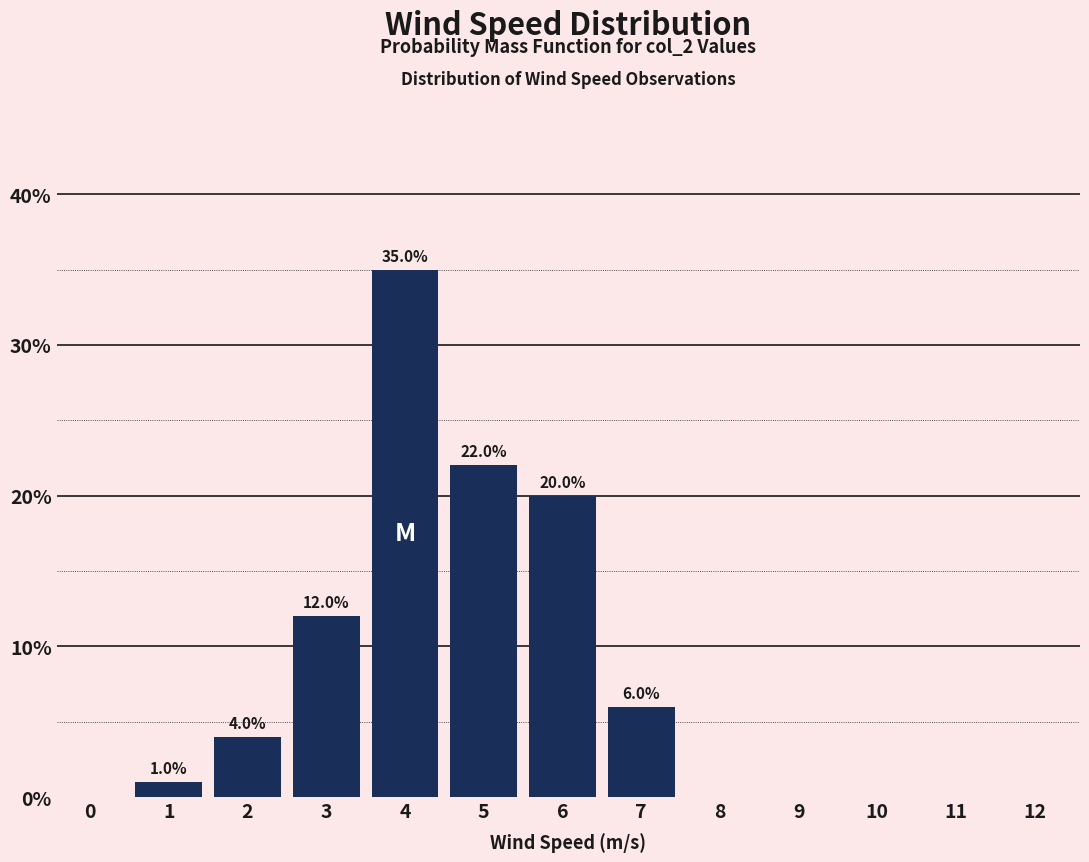

Reading left to right, list all the values displayed in this chart.

0=0	1=1	2=4	3=12	4=35	5=22	6=20	7=6	8=0	9=0	10=0	11=0	12=0